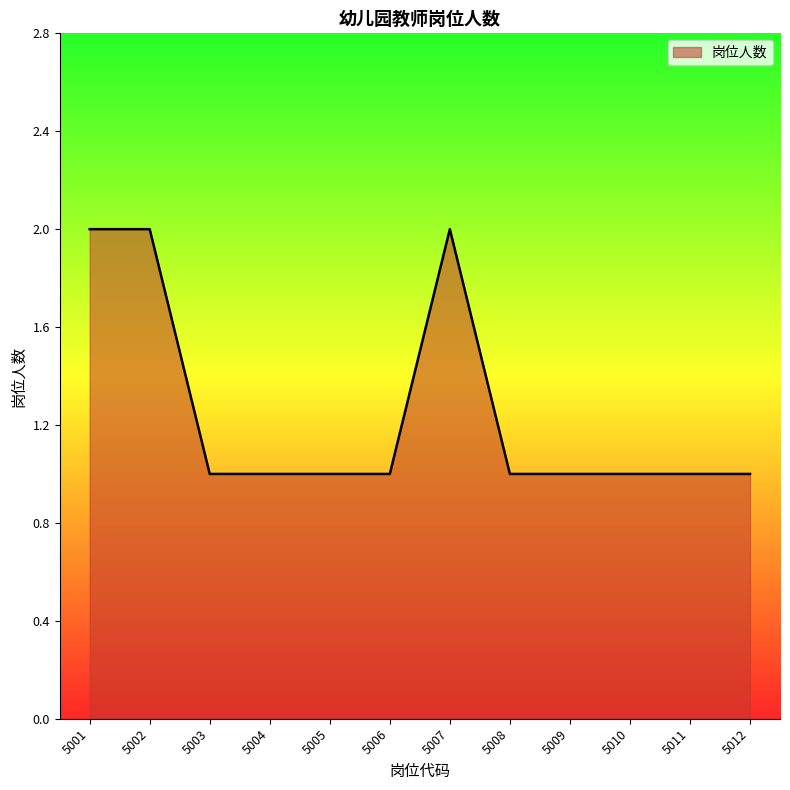

Approximately how many times larger is the value at 5006 compared to 5009?

1.0